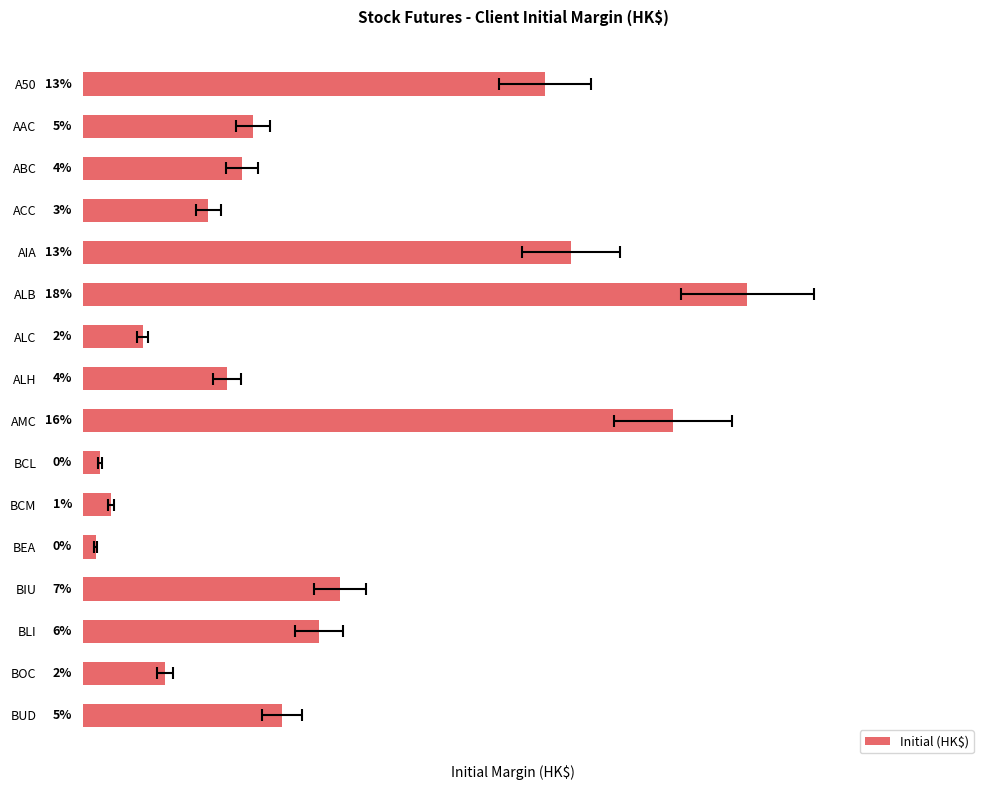

Approximately how many times larger is the value at 13 compared to 1?

1.4